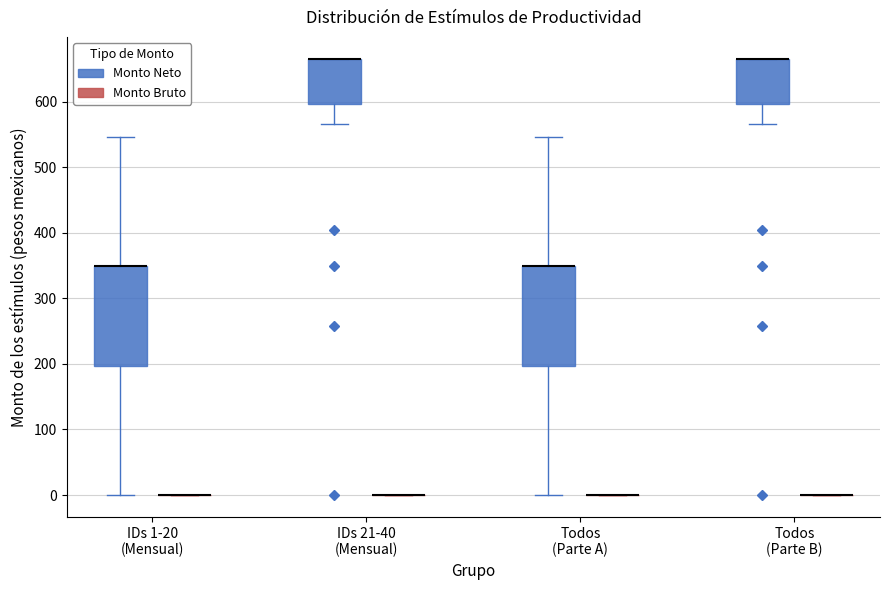

Reading left to right, transcribe this box plot: for each box, give where its median line is, the range the box spans, and where its two whiskers end, as read against the y-axis. The values are not printed on the chart, so give them approximately, as read against the axis.

IDs 1-20 (Mensual) (Monto Neto): median 350 (drawn on the box's upper edge), box 200 to 350, whiskers 0 to 550
IDs 1-20 (Mensual) (Monto Bruto): box collapsed to a line at 0, whiskers 0 to 0
IDs 21-40 (Mensual) (Monto Neto): median 670 (drawn on the box's upper edge), box 600 to 670, whiskers 570 to 670
IDs 21-40 (Mensual) (Monto Bruto): box collapsed to a line at 0, whiskers 0 to 0
Todos (Parte A) (Monto Neto): median 350 (drawn on the box's upper edge), box 200 to 350, whiskers 0 to 550
Todos (Parte A) (Monto Bruto): box collapsed to a line at 0, whiskers 0 to 0
Todos (Parte B) (Monto Neto): median 670 (drawn on the box's upper edge), box 600 to 670, whiskers 570 to 670
Todos (Parte B) (Monto Bruto): box collapsed to a line at 0, whiskers 0 to 0